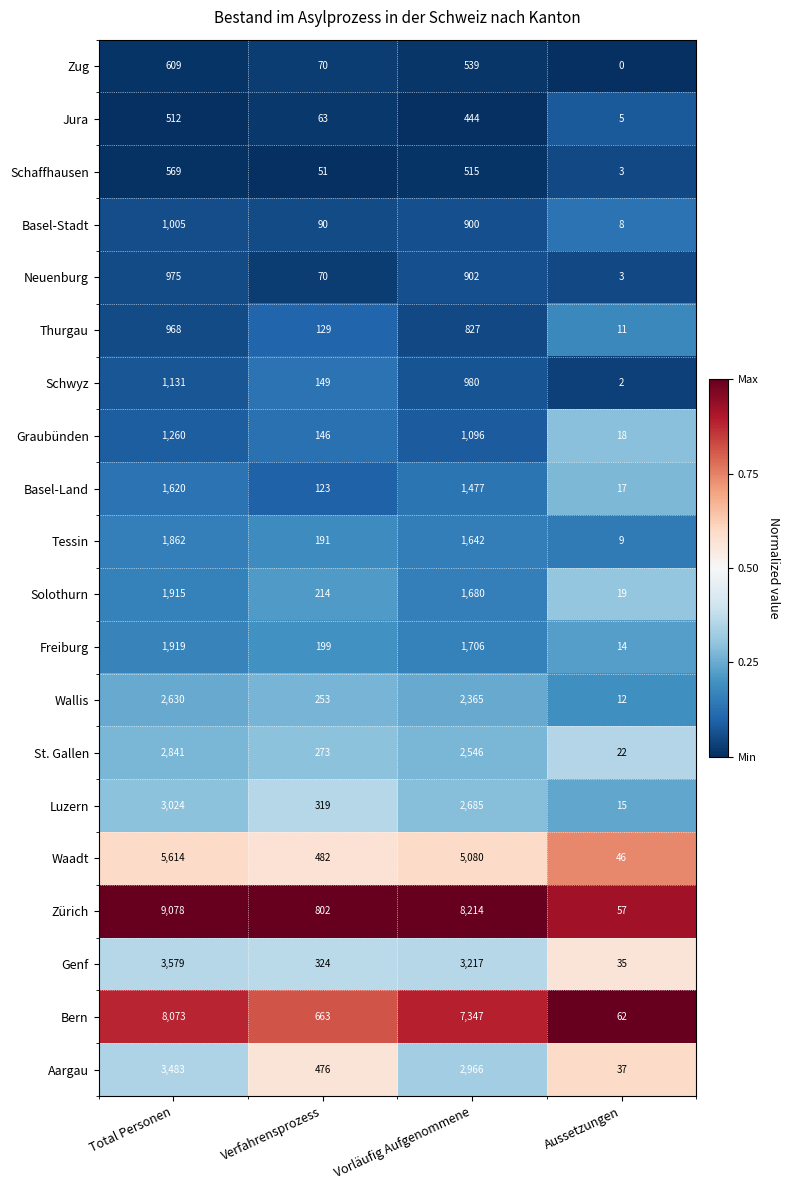

Where does the Zürich series first go above 8214?

Total Personen